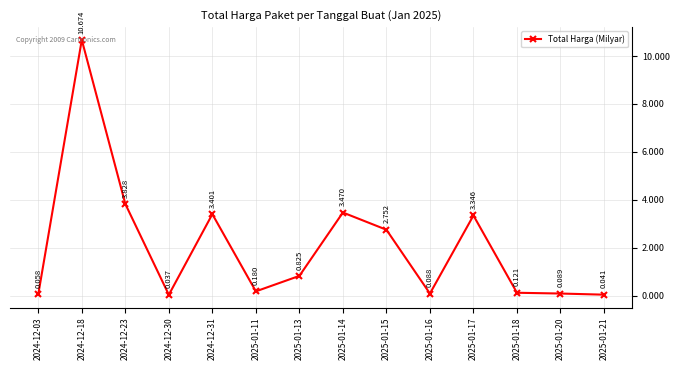

How many data points does each series have?

14